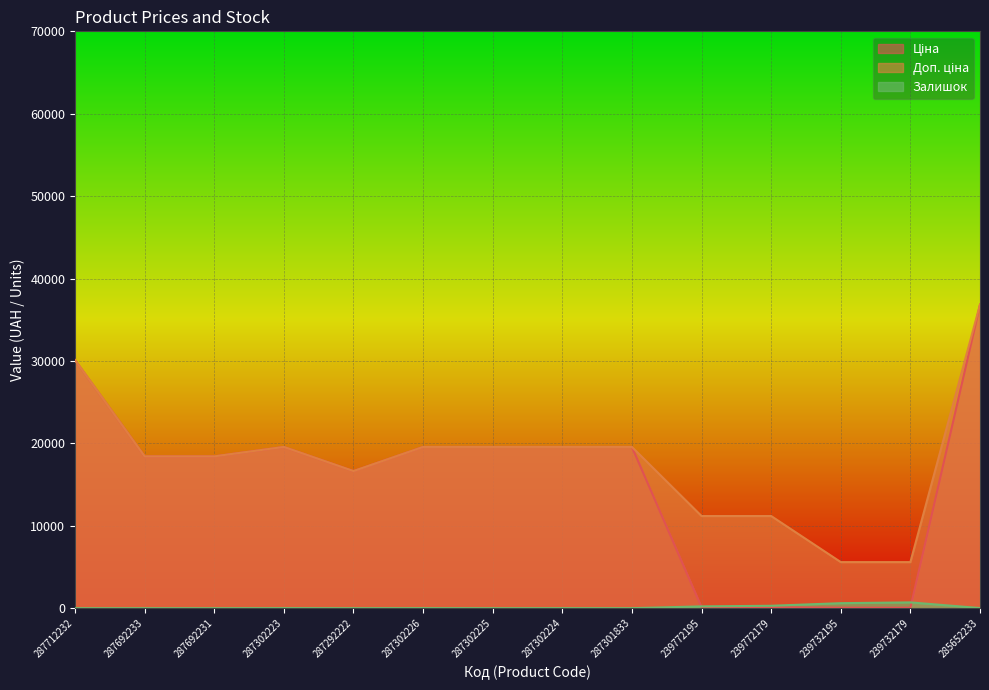

Which category has the lowest value in the Доп. ціна series?

239732195